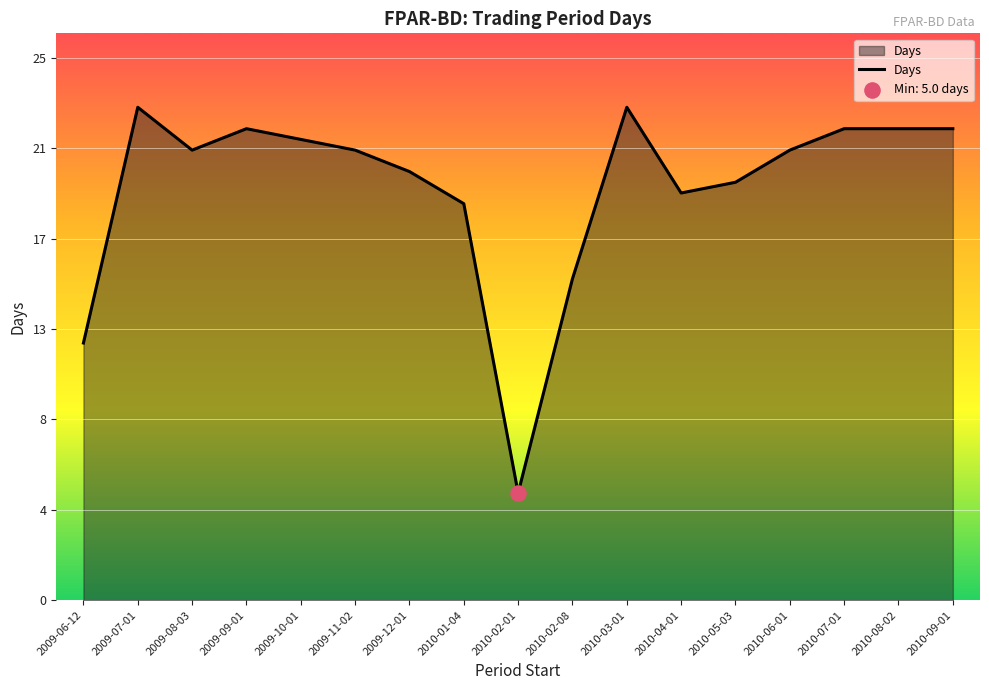

Approximately how many times larger is the value at 2009-06-12 compared to 2010-03-01?

0.5